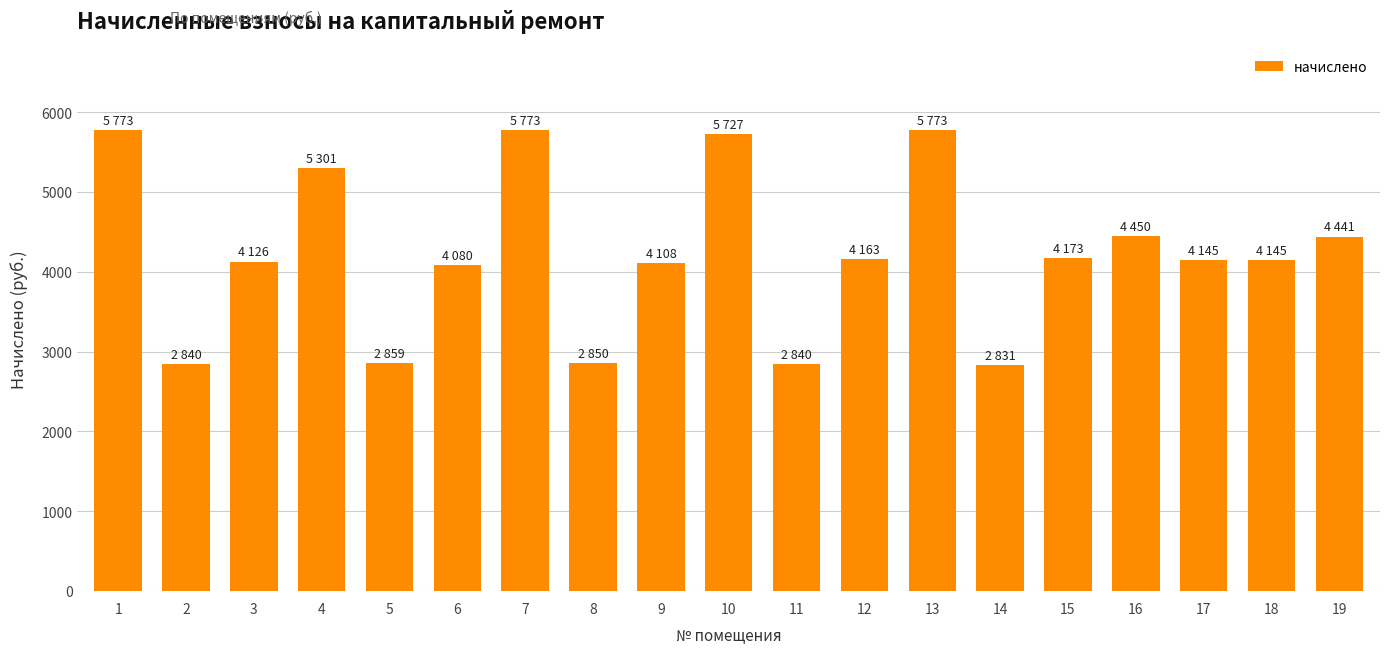

What is the difference between the values at 15 and 4?

1128.0